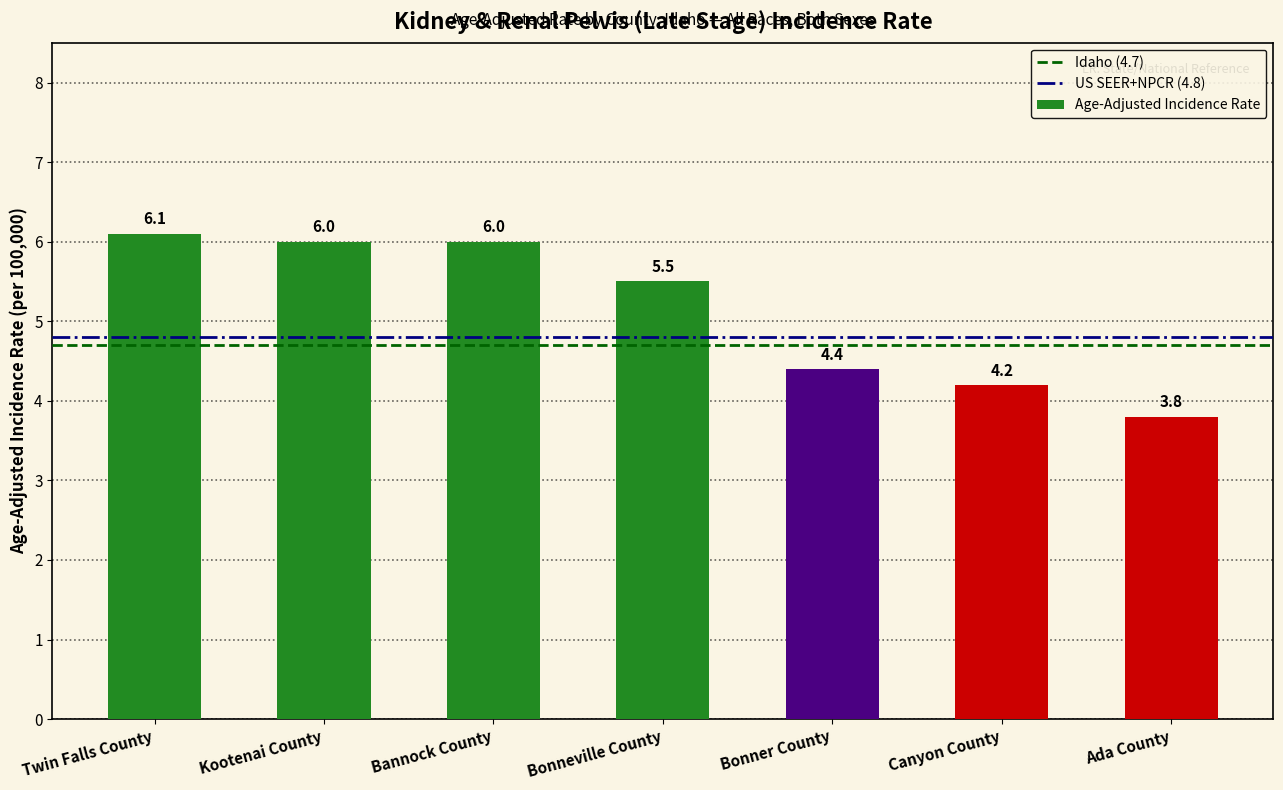

The value at Canyon County is 7.5. True or false?

False